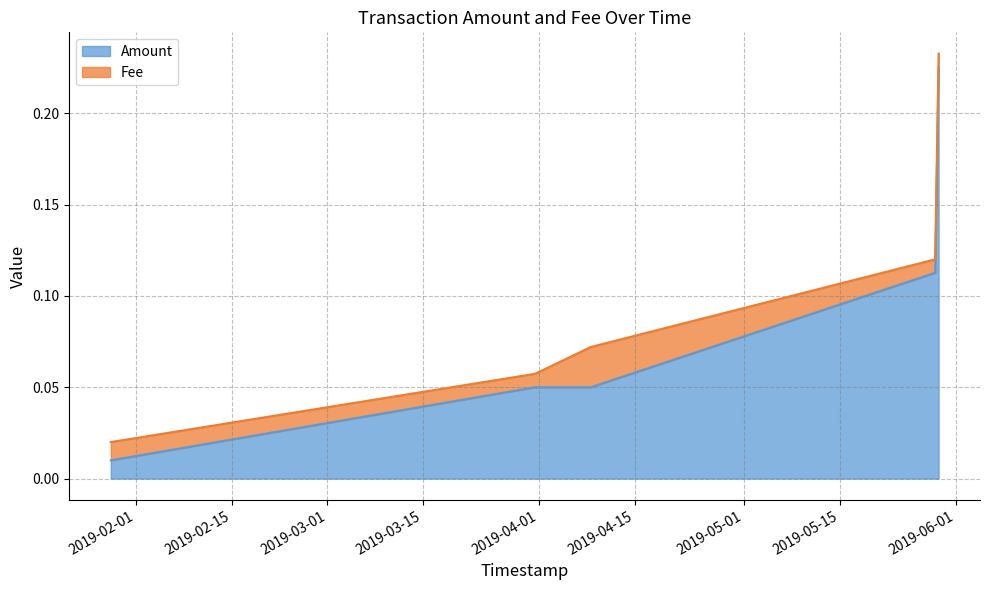

Does the chart have visible grid lines?

Yes